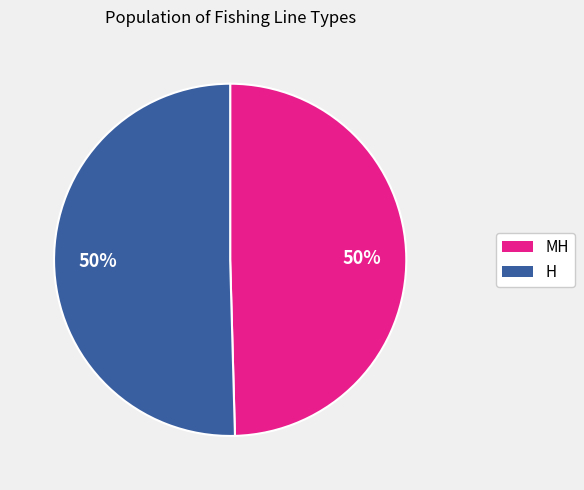

Is the sum of H and MH greater than half?

Yes